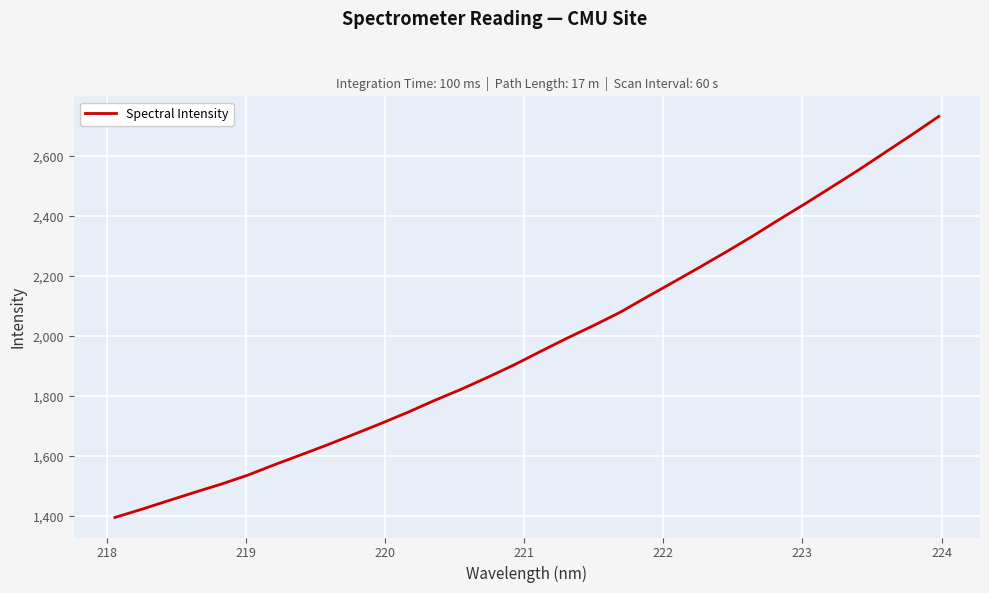

What is the greatest value displayed?

2732.7